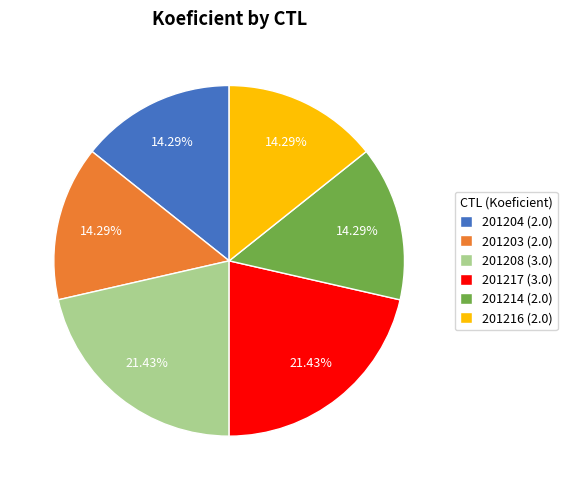

Approximately how many times larger is the value at 201216 compared to 201204?

1.0